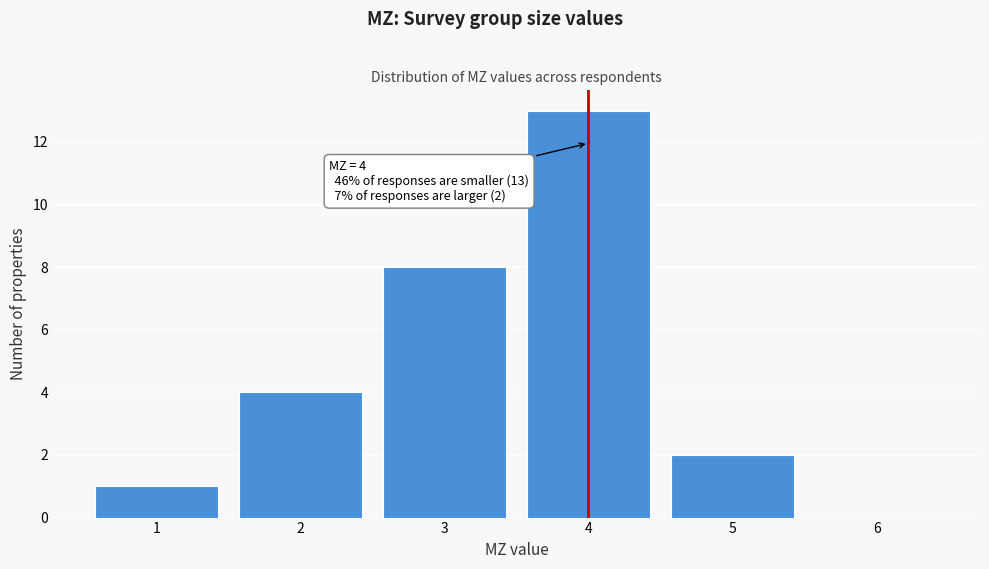

Over which range of the x-axis is the bar tallest?

3.5 to 4.5